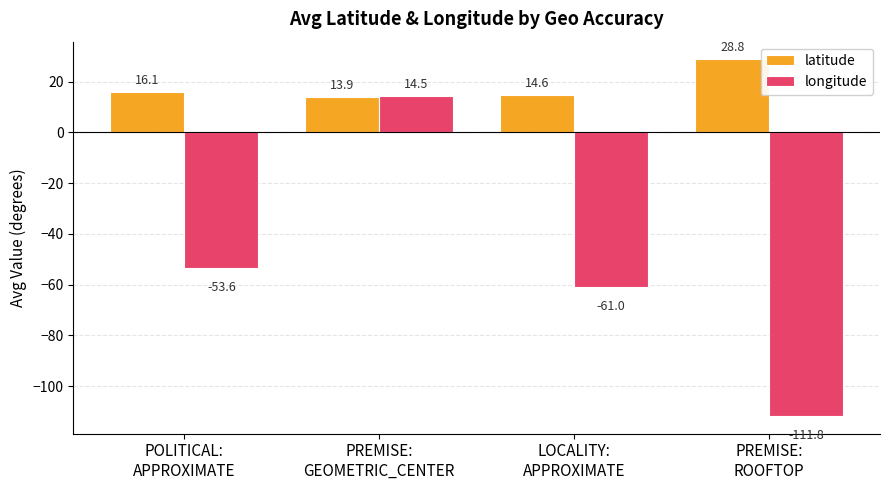

What is the label of the 3rd bar from the left?

LOCALITY:
APPROXIMATE